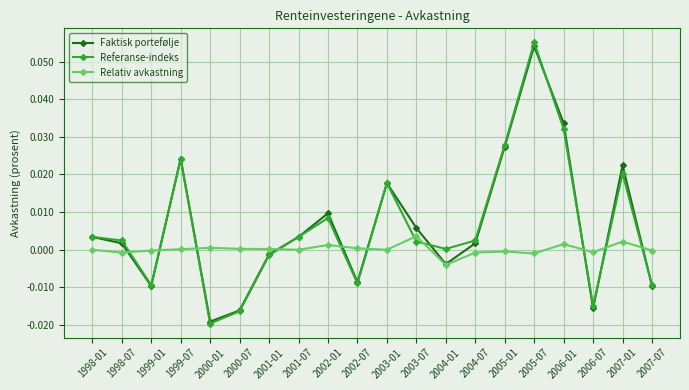

Count the number of data series in this chart.

3